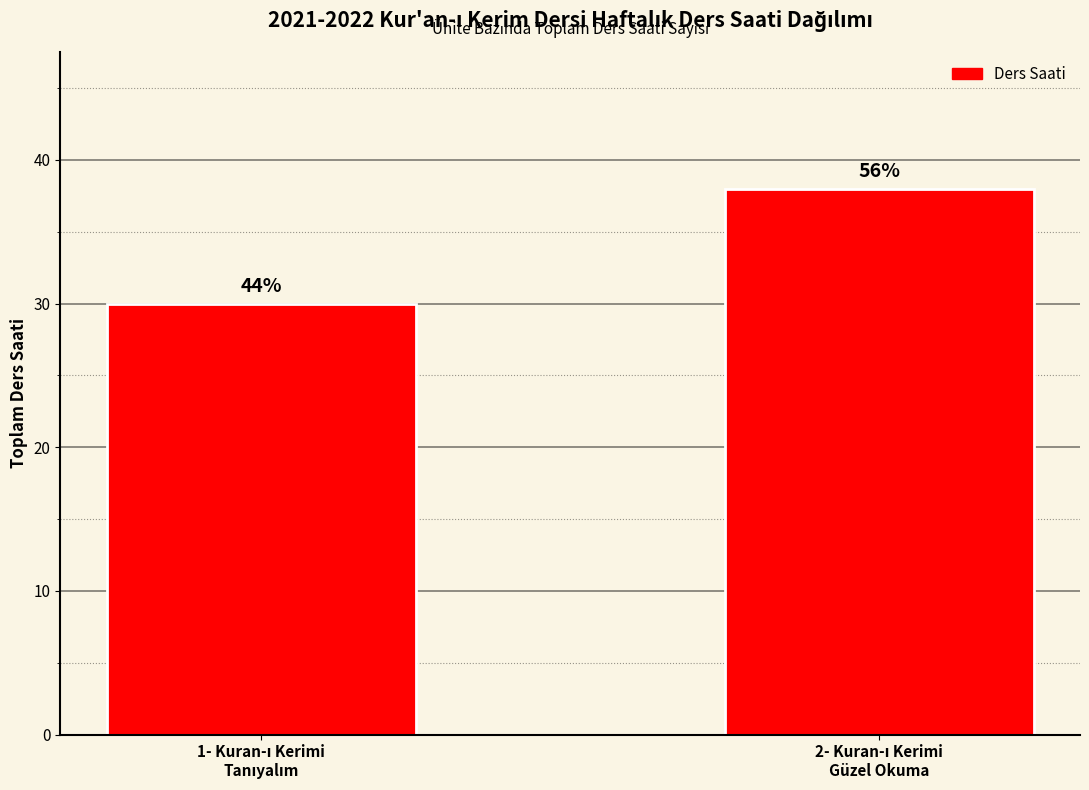

Is it true that the value at 1- Kuran-ı Kerimi
Tanıyalım is 19?

False